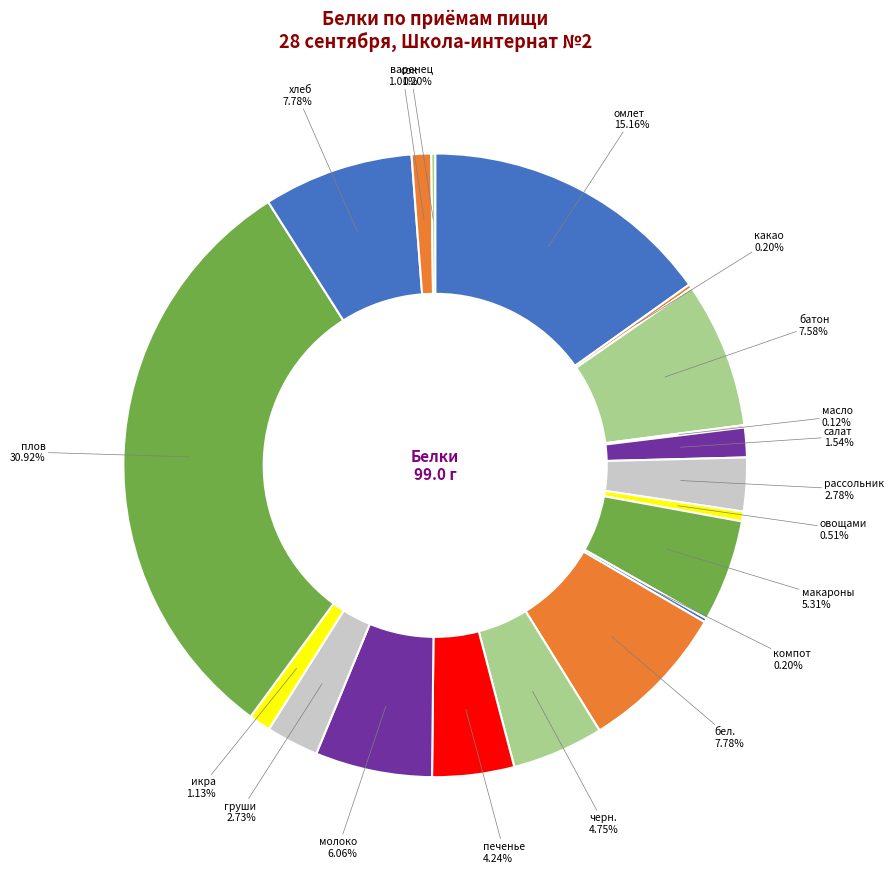

Is there any slice that represents more than half of the pie?

No